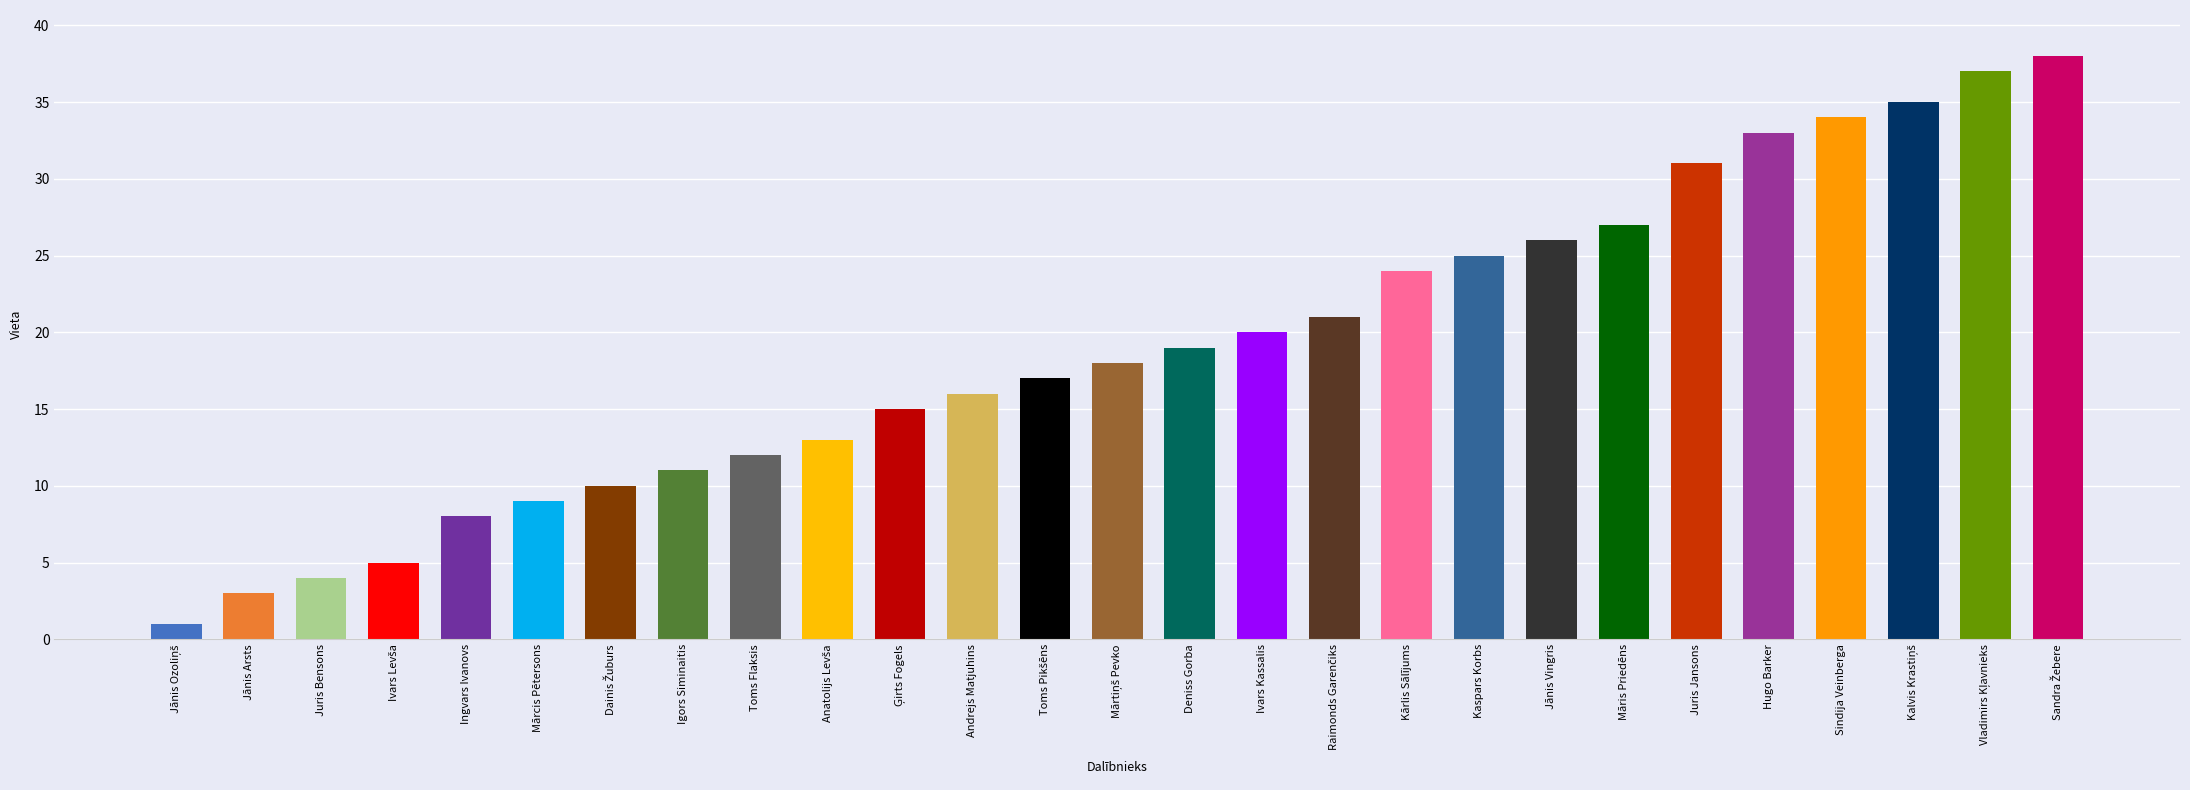

Where is the data nearest to the value 19?

Deniss Gorba